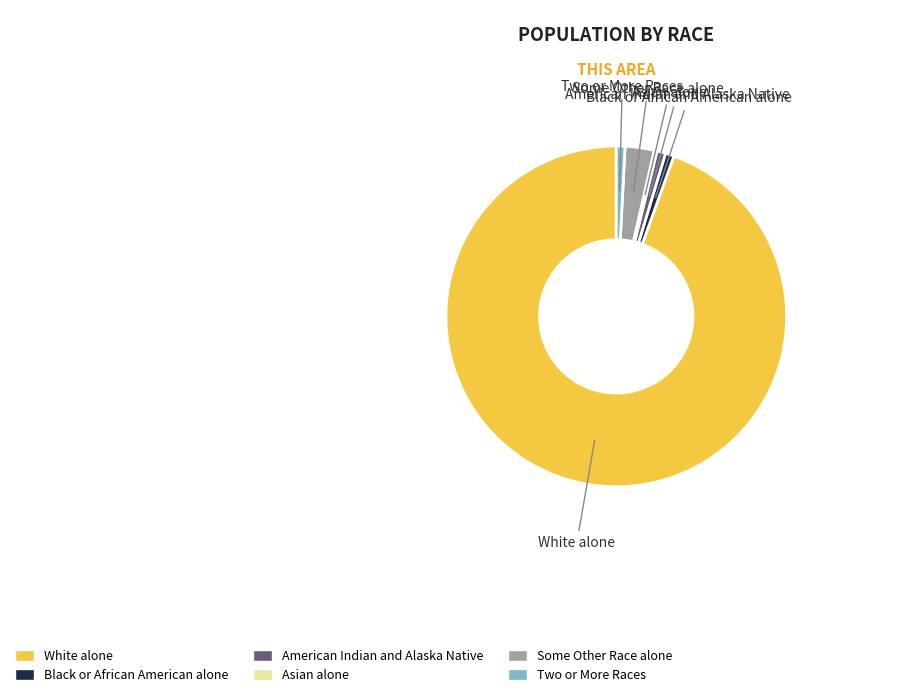

Approximately how many times larger is the value at White alone compared to American Indian and Alaska Native?

114.7